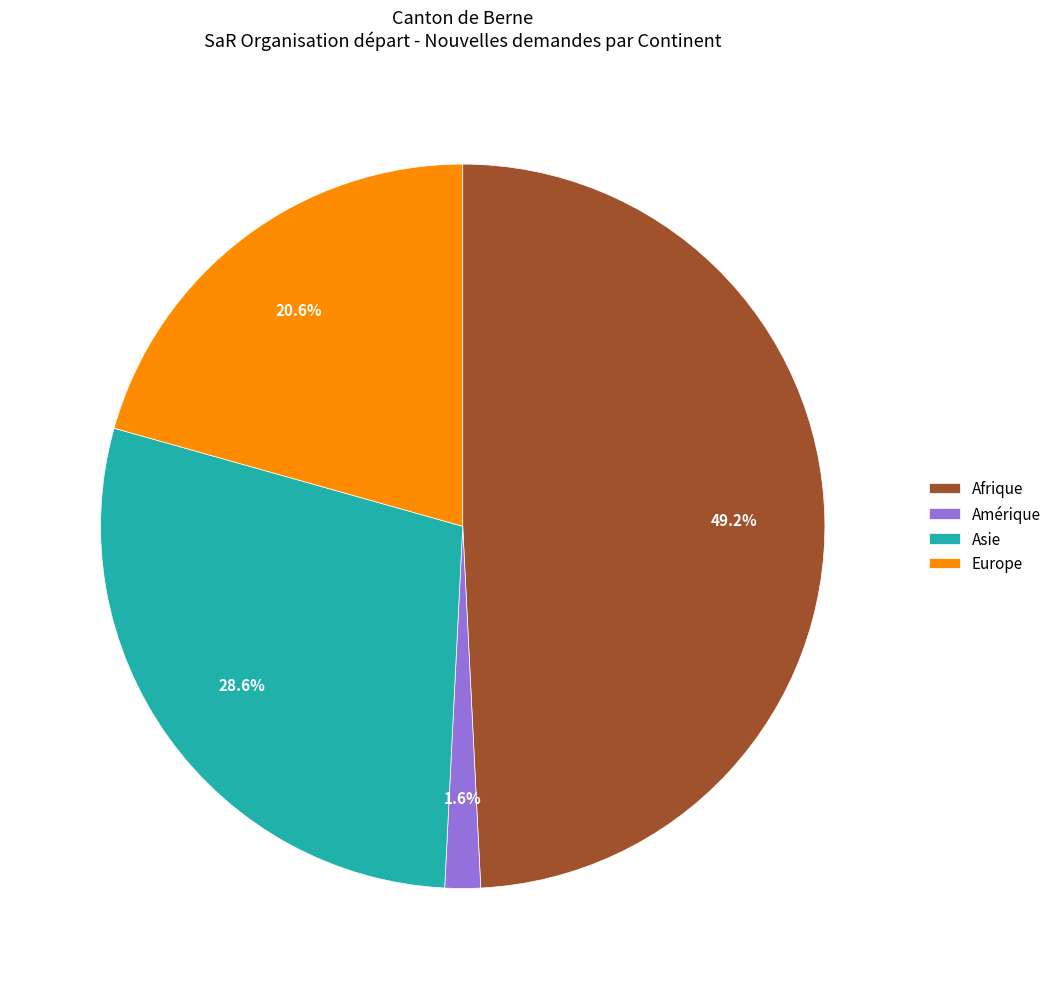

How many segments does this pie chart have?

4